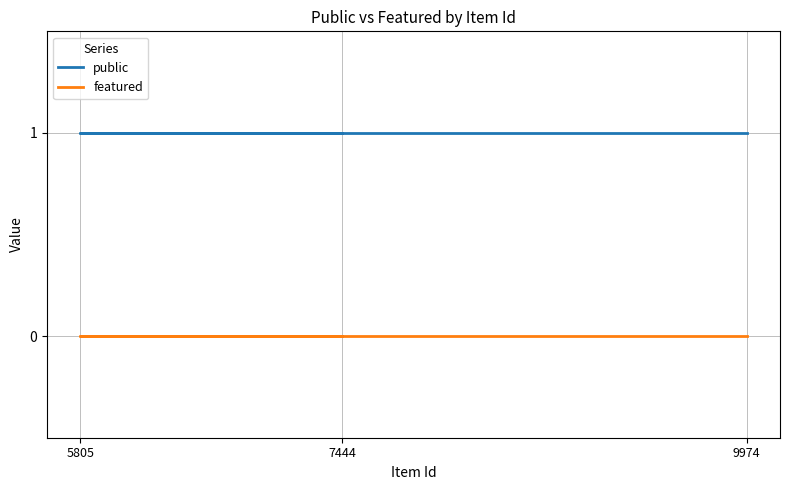

Which has a higher value, 5805 or 9974?

5805